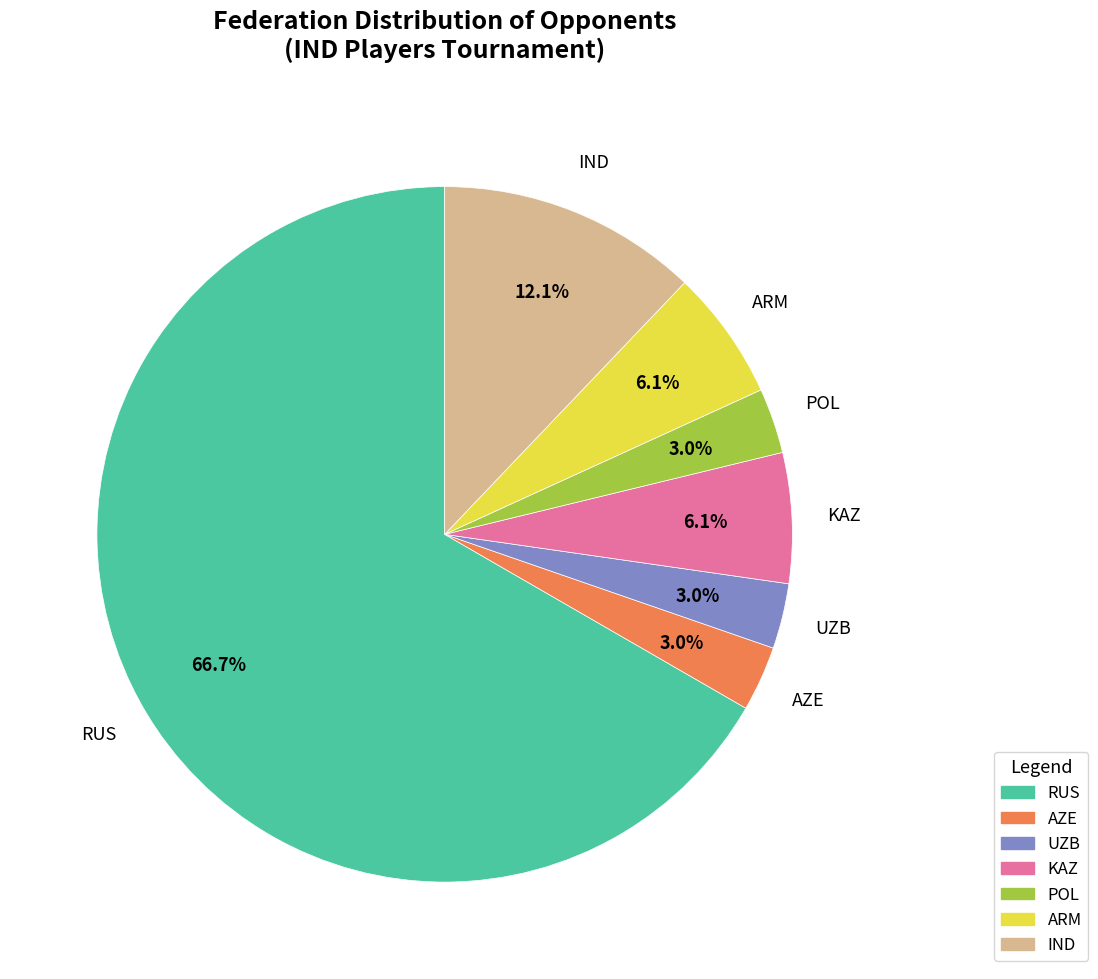

Is there a majority slice in this chart?

Yes